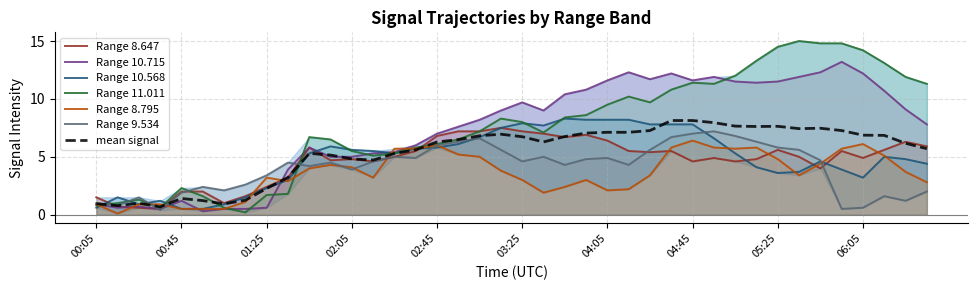

The value of 9.534 at 06:05 is 1.1. True or false?

False